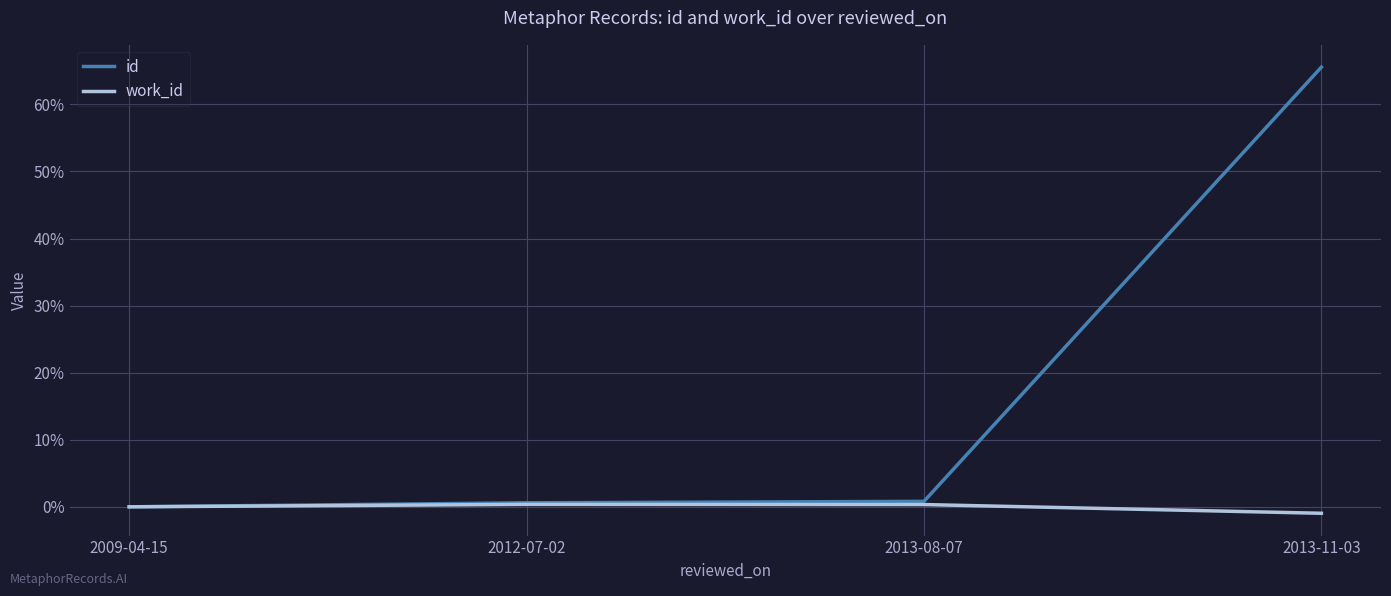

What is the highest value of the id series?

65.6